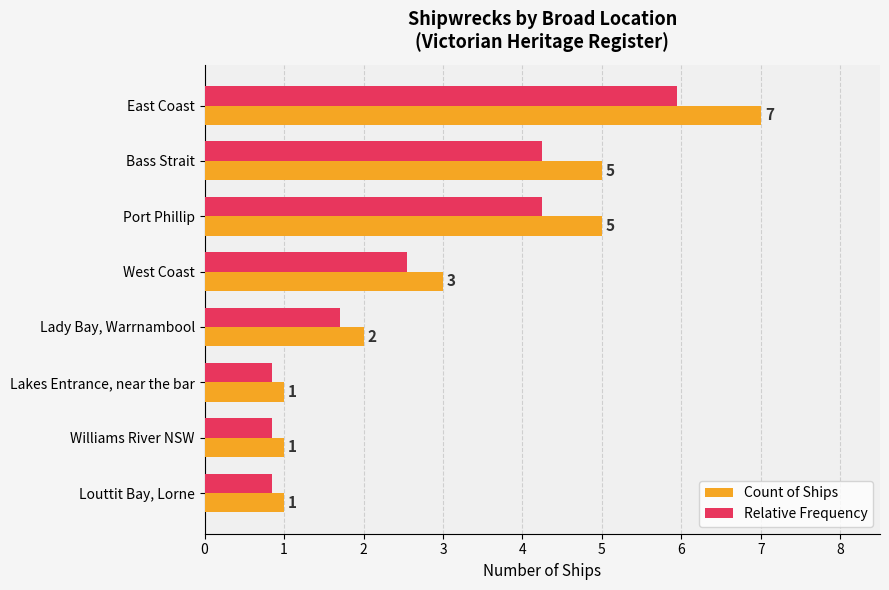

What are all the series names shown in the legend?

Count of Ships, Relative Frequency